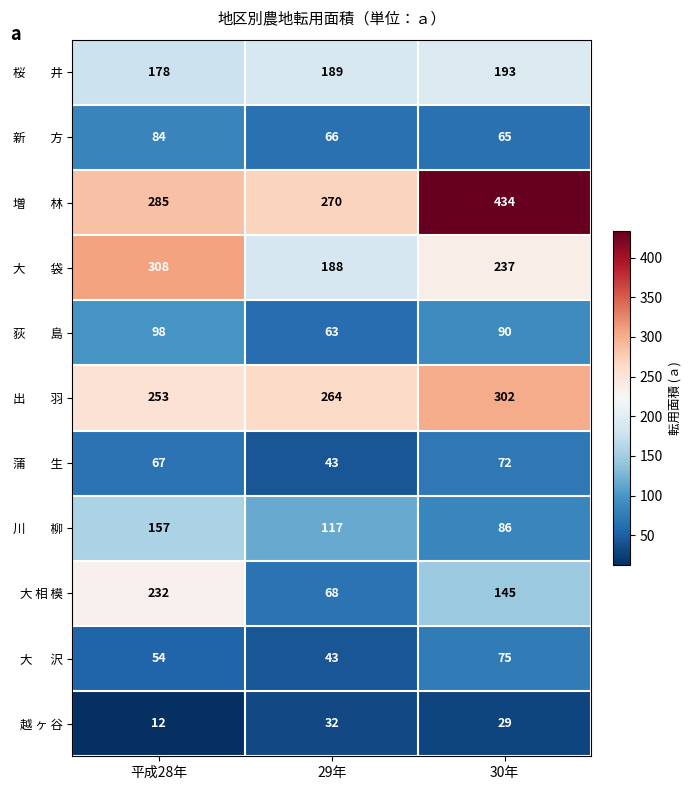

The value of 越 ヶ 谷 at 平成28年 is 3. True or false?

False